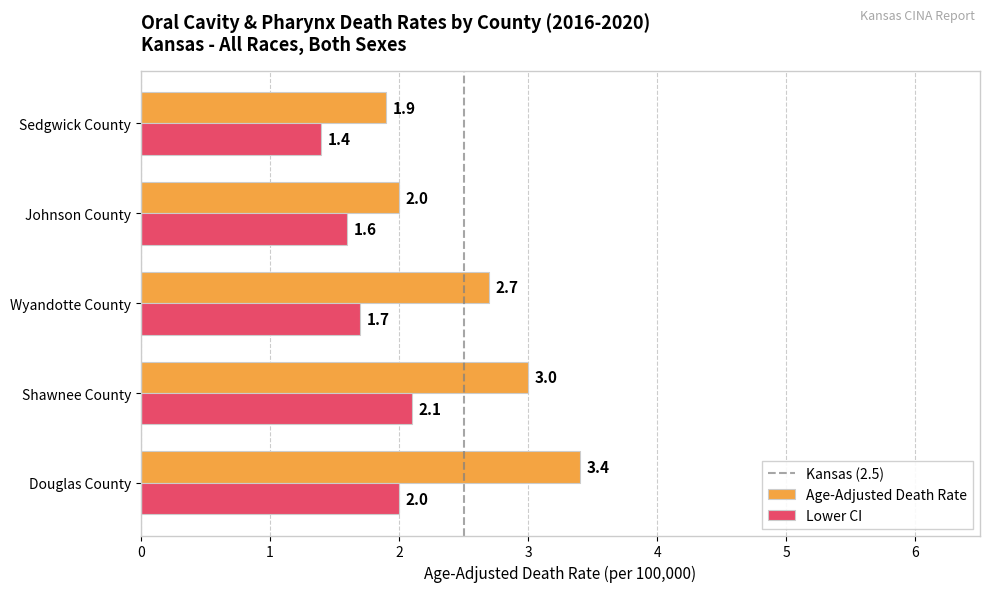

What is the average value of the Lower CI series?

1.8